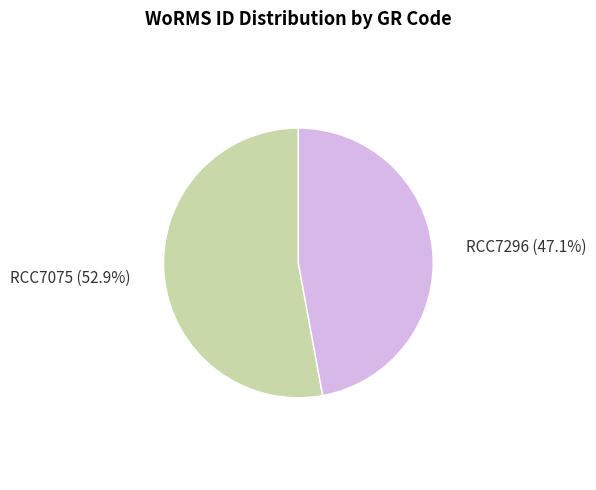

Is RCC7075 the majority of the pie?

Yes